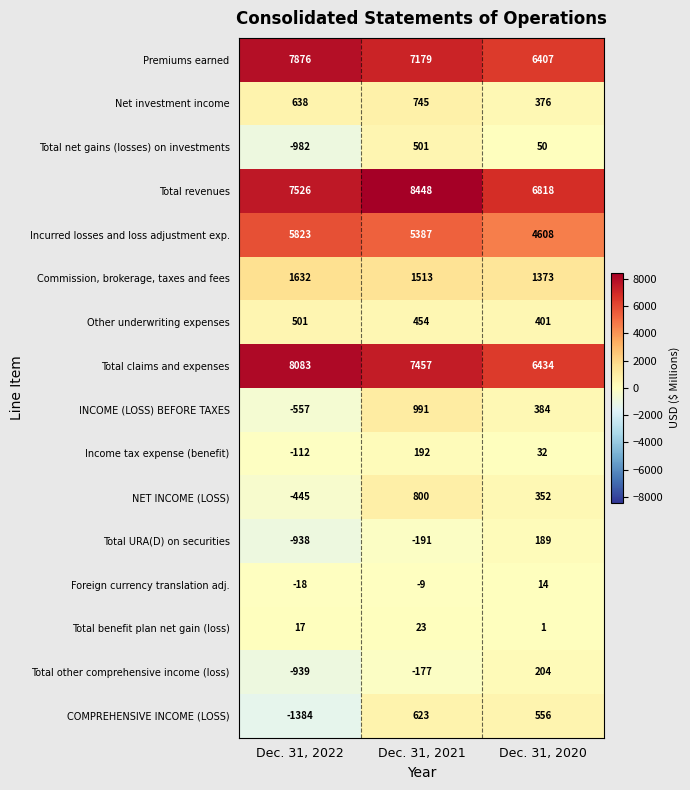

What is the sum of the Net investment income values at Dec. 31, 2021 and Dec. 31, 2020?

1121